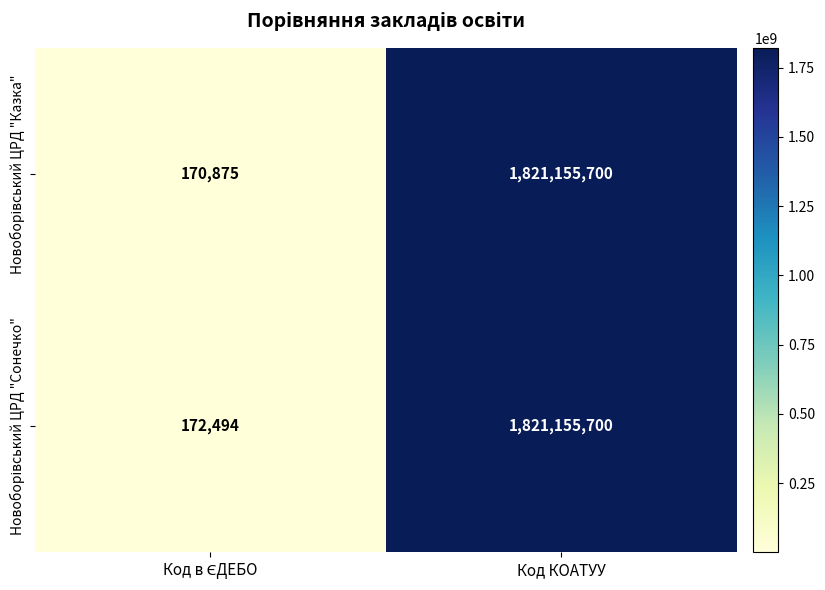

What is the maximum value shown in the chart?

1821155700